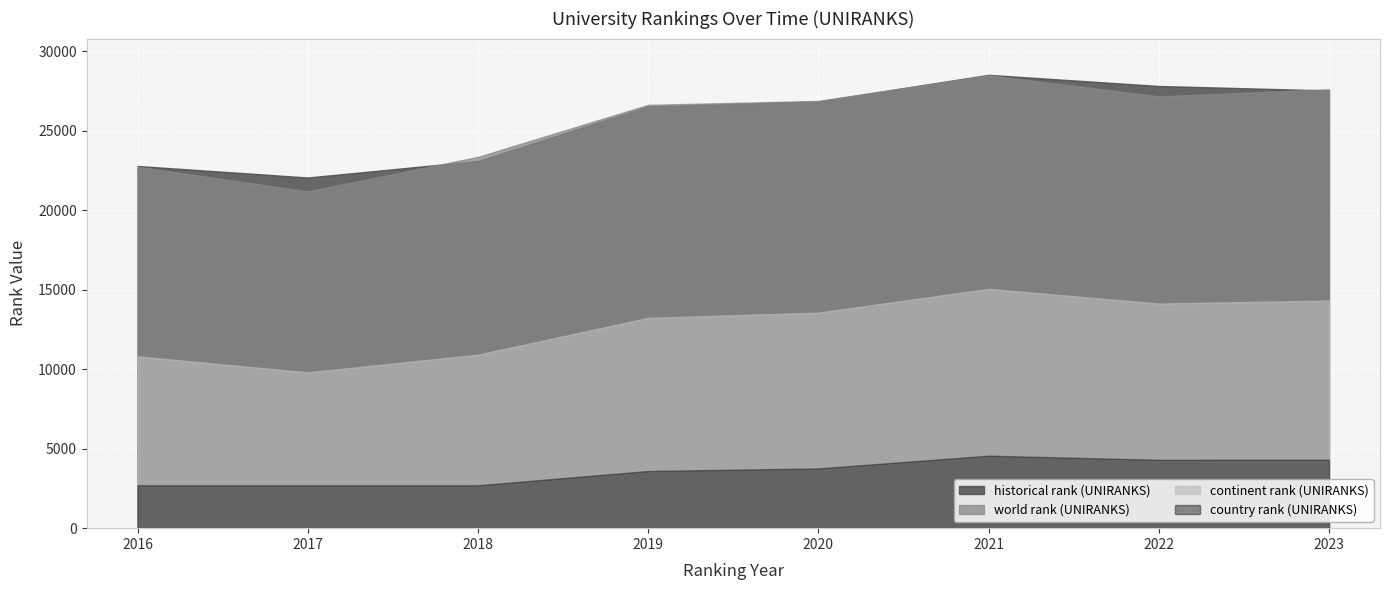

What is the difference between the historical rank (UNIRANKS) values at 2022 and 2019?

1285.5